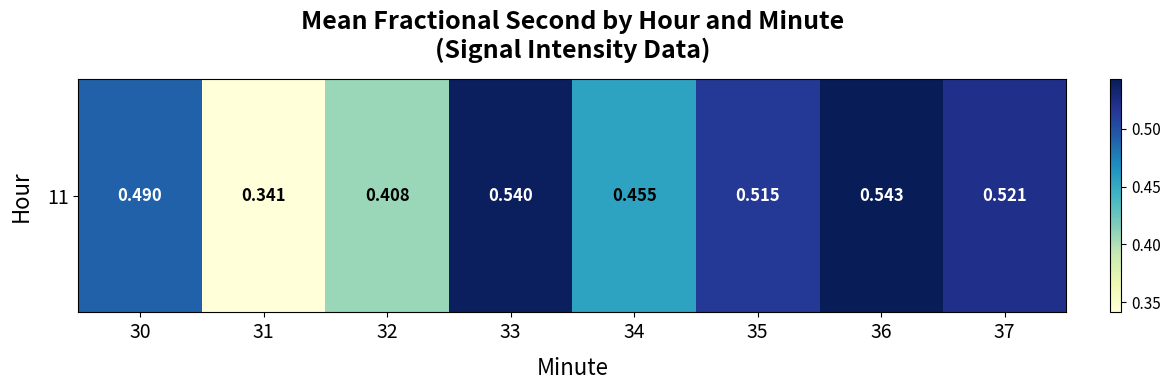

The value at 34 is 0.5. True or false?

True